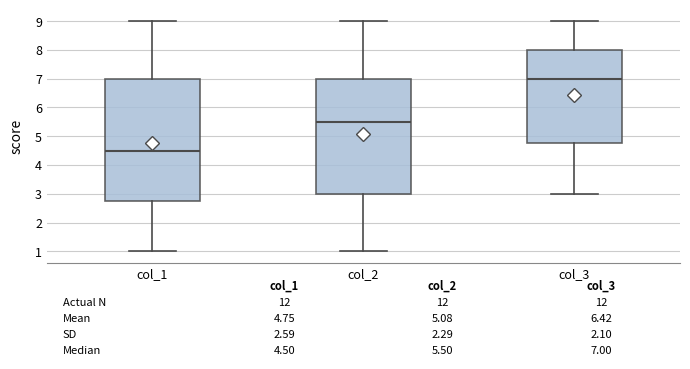

Which box is the tallest, from its lower edge to its upper edge?

col_1